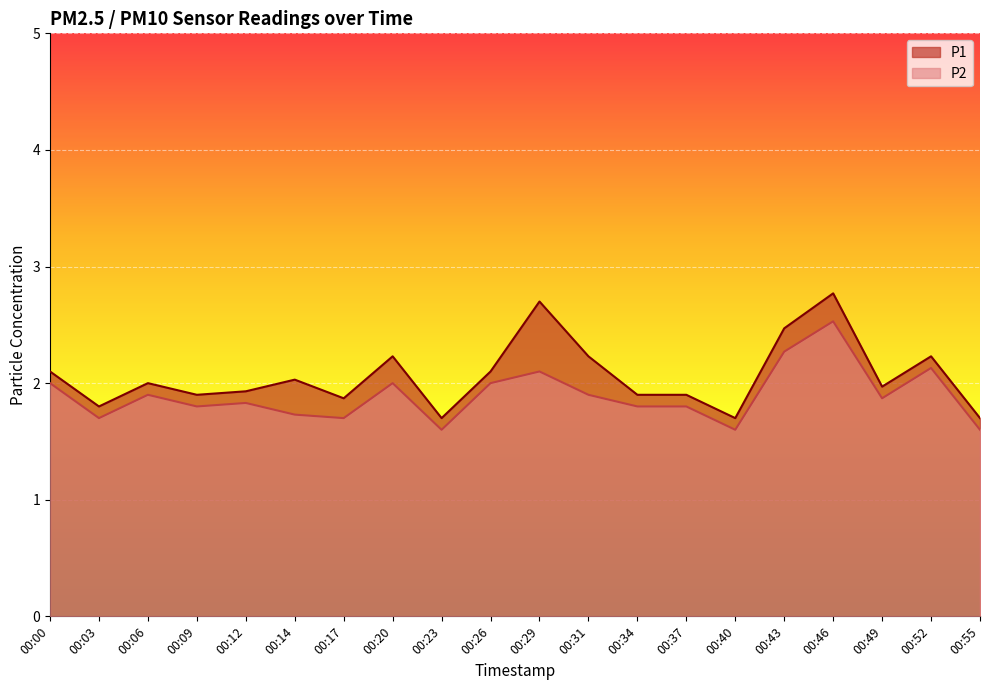

How many interior local valleys does the P1 series have?

6